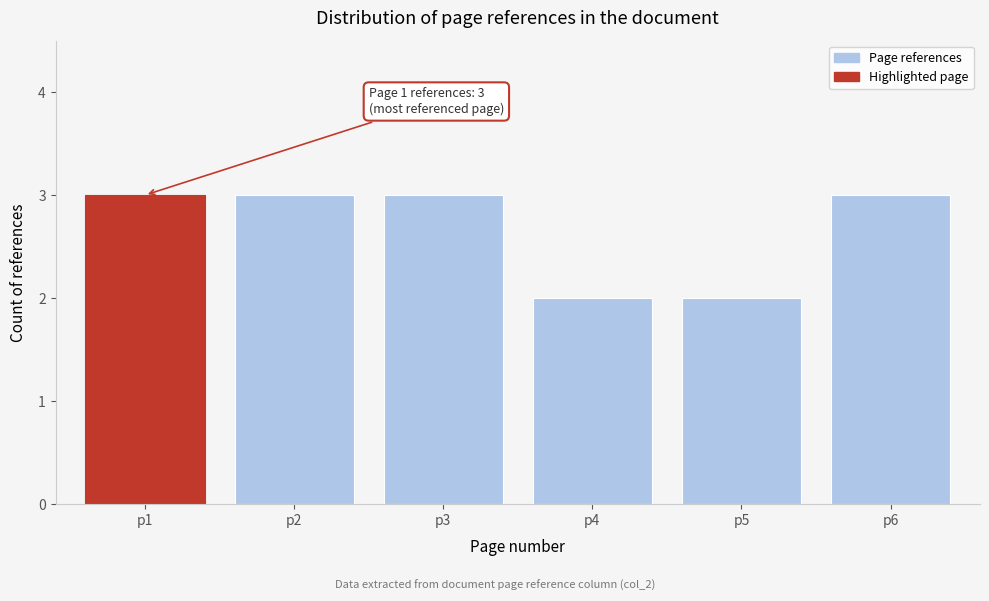

Reading left to right, what are all the values shown in this chart?

3	3	3	2	2	3